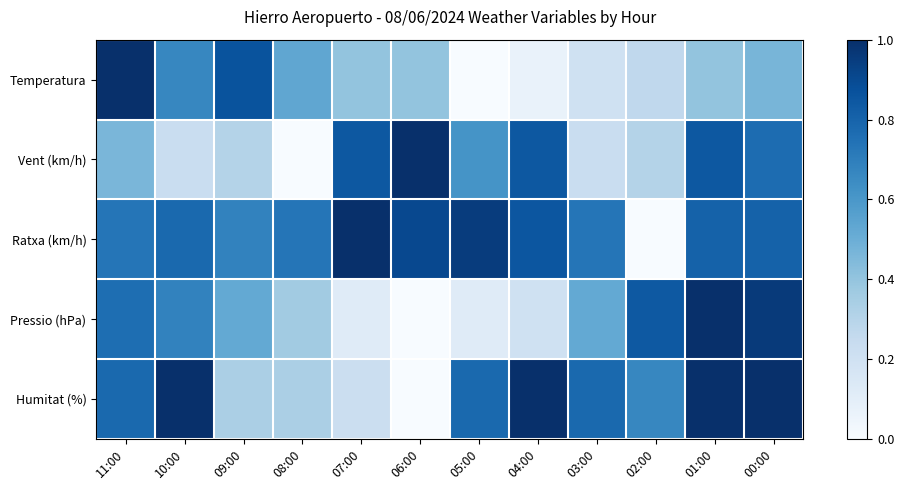

Which series has the largest range (max minus min)?

Temperatura